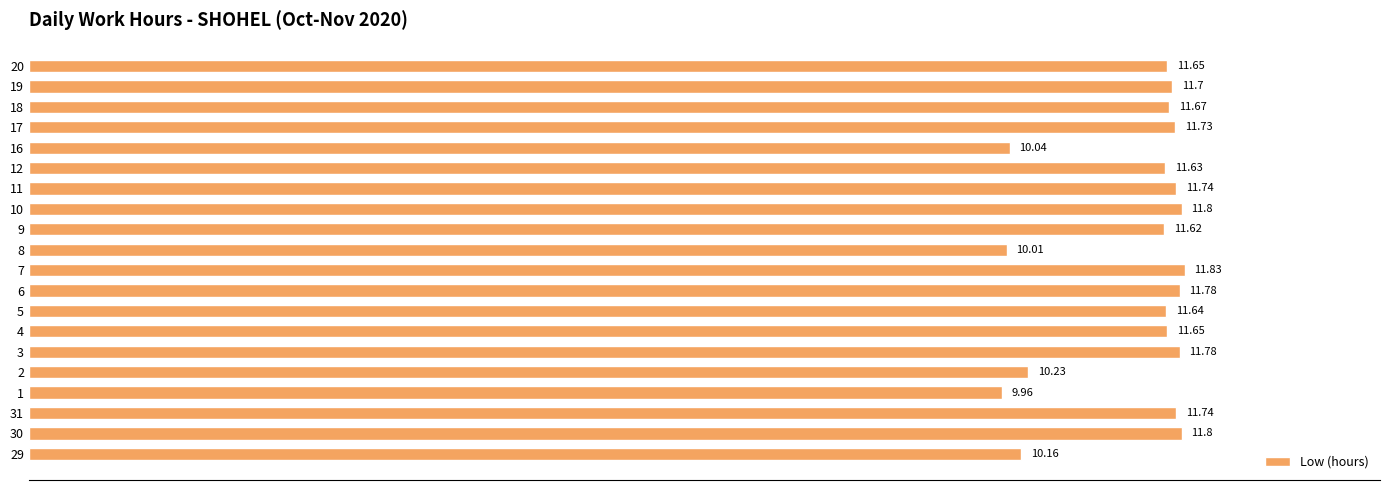

How many data points are less than 11?

5